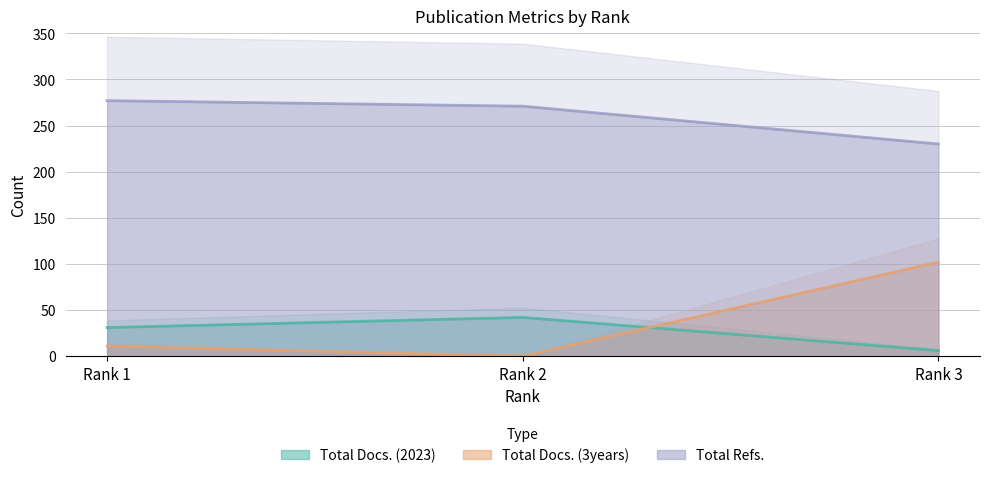

Where does the Total Refs. series first go above 271?

Rank 1